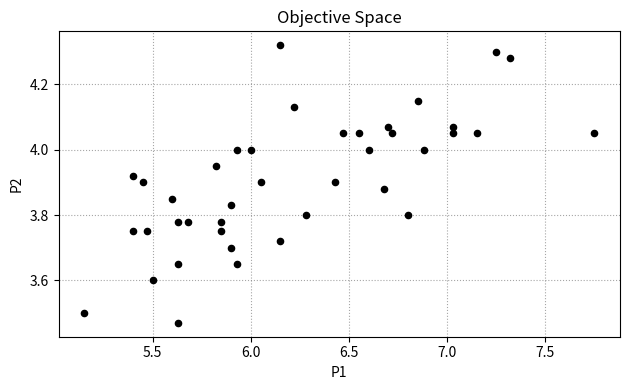

What is the range of X values (max minus min)?

2.6